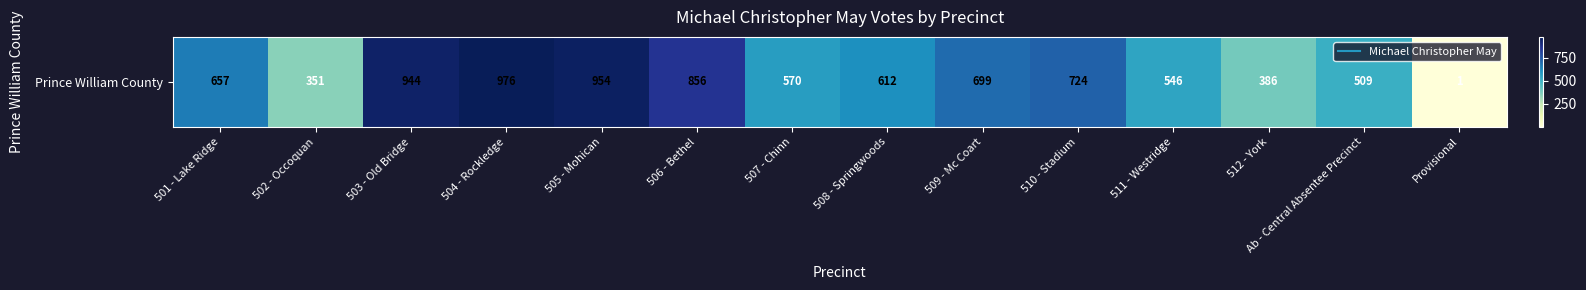

What is the change in value from 505 - Mohican to 506 - Bethel?

-98